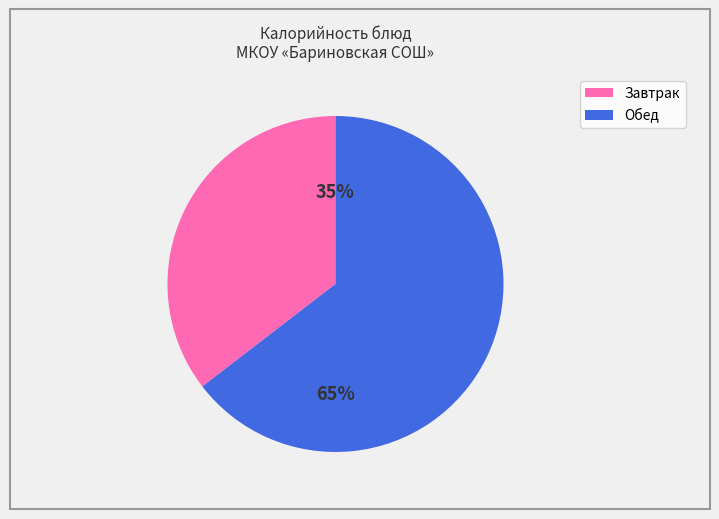

Does any single category account for the majority?

Yes